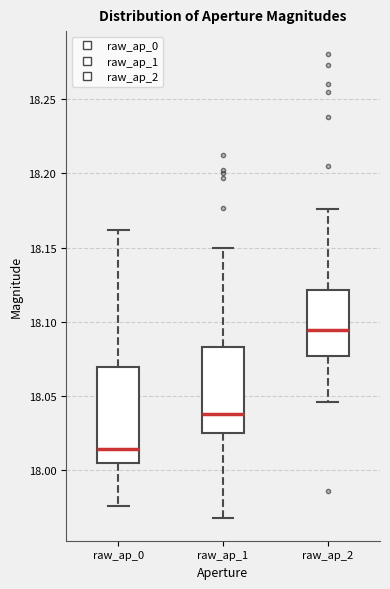

Reading left to right, read every box against the y-axis: the position of its median line, the range the box covers, and the ends of its whiskers. The values are not printed on the chart, so give them approximately, as read against the axis.

raw_ap_0: median 18.015, box 18.005 to 18.070, whiskers 17.975 to 18.160
raw_ap_1: median 18.040, box 18.025 to 18.085, whiskers 17.970 to 18.150
raw_ap_2: median 18.095, box 18.075 to 18.120, whiskers 18.045 to 18.175